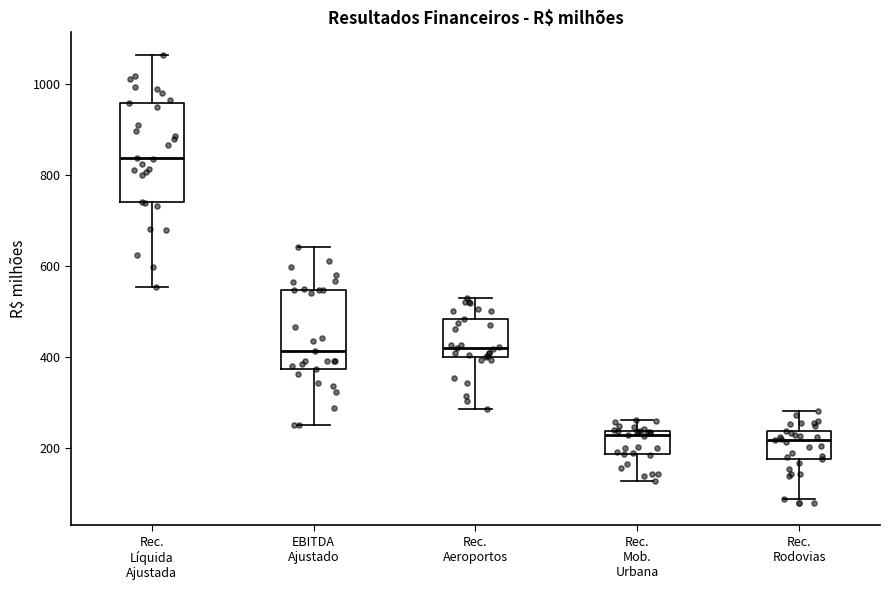

Comparing the boxes themselves (not the whiskers), which one is the tallest?

Rec. Líquida Ajustada